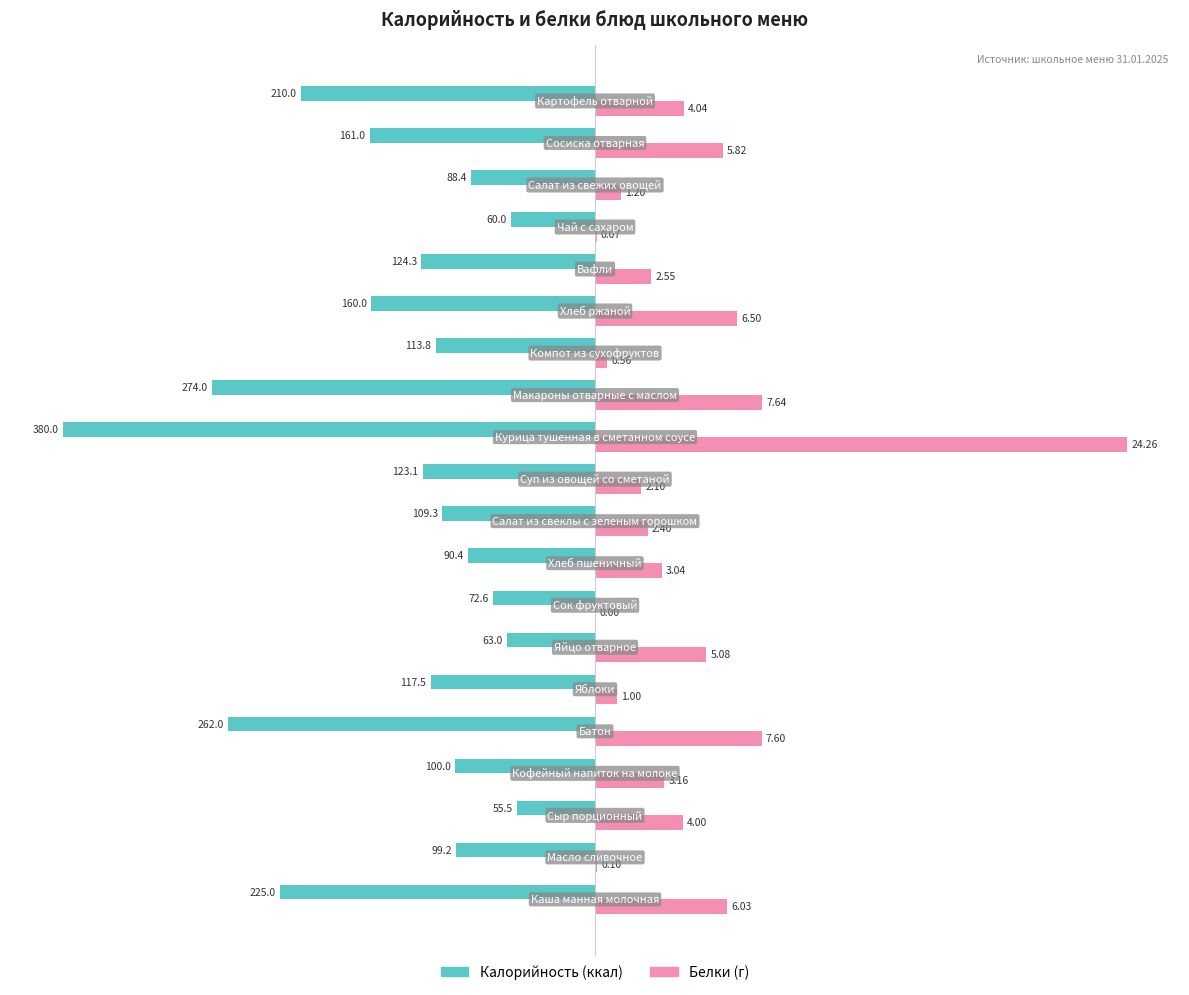

How many groups of bars are there?

20